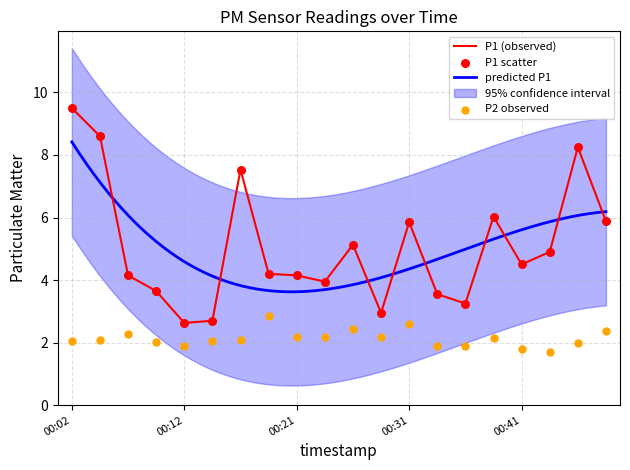

What is the maximum value for P1 (observed)?

9.5